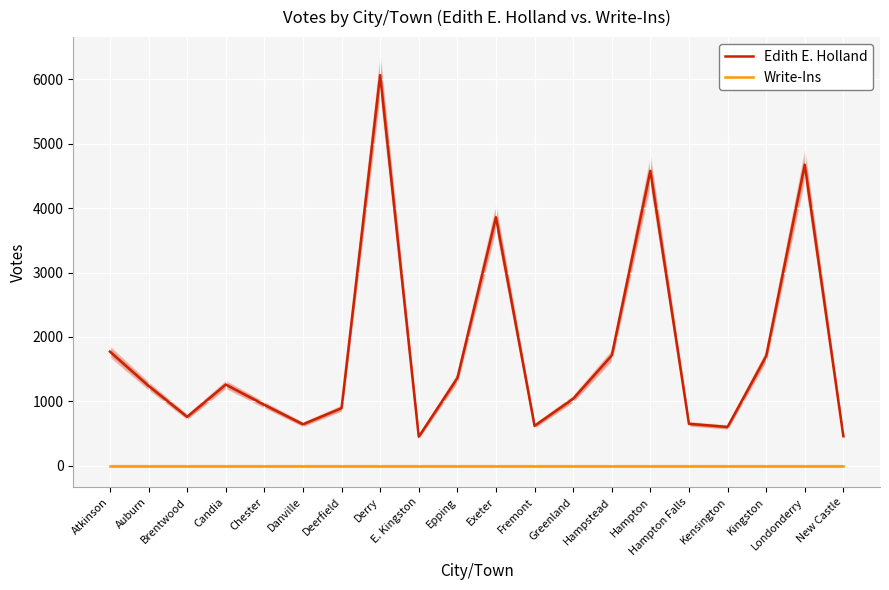

At which label does Edith E. Holland first exceed 1241?

Atkinson